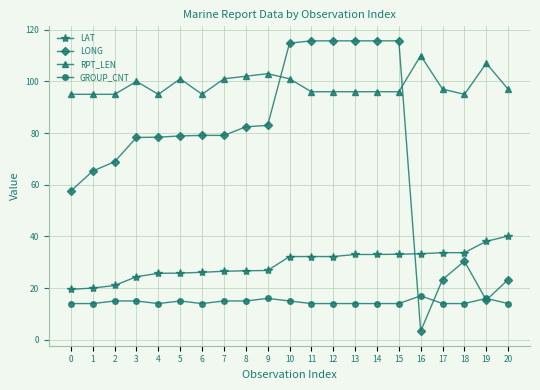

What is the value of the RPT_LEN point at the 10th from the left?

103.0